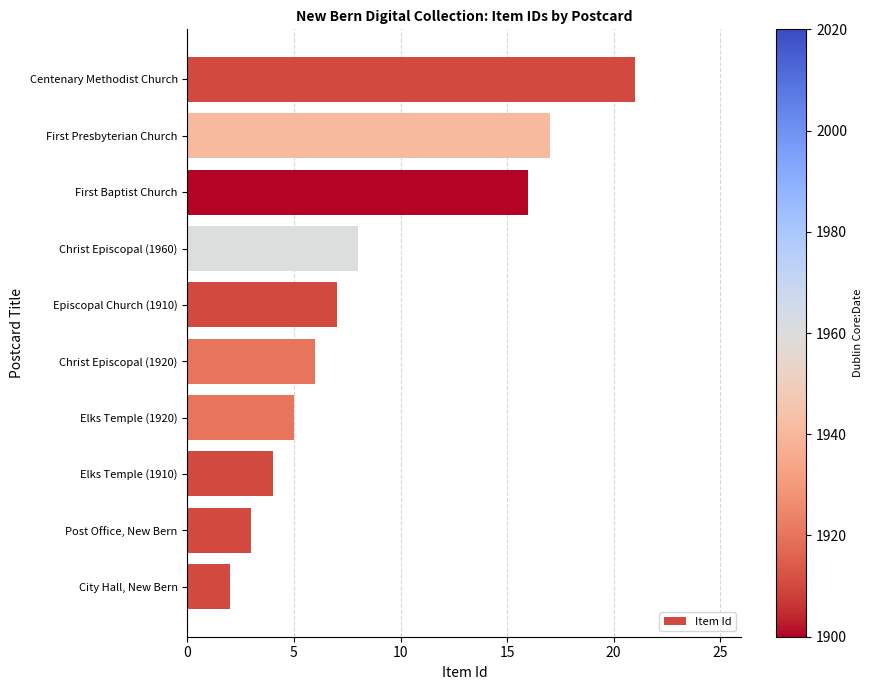

How many data points are less than 7?

5